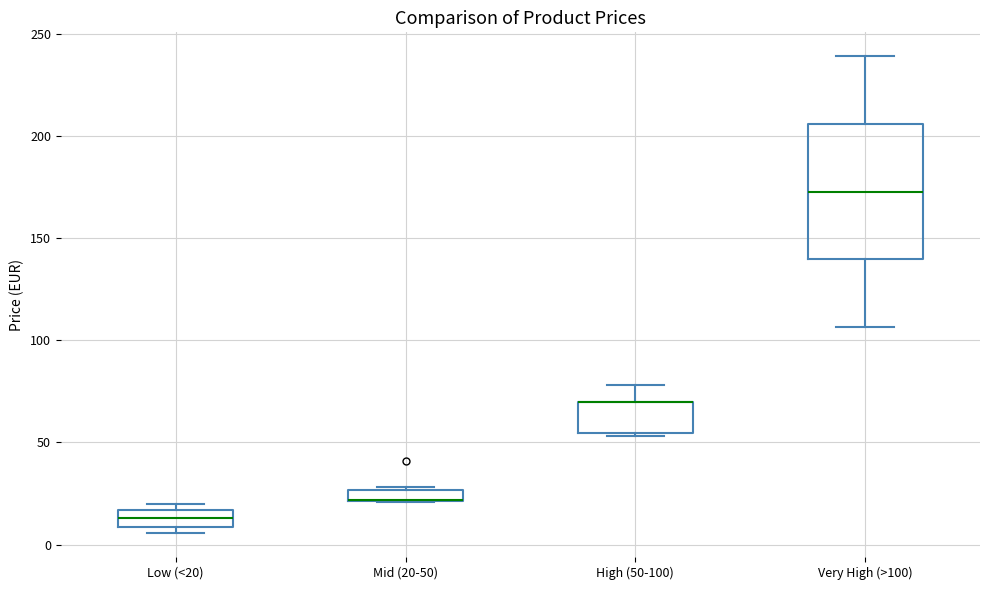

Which box is the tallest, from its lower edge to its upper edge?

Very High (>100)